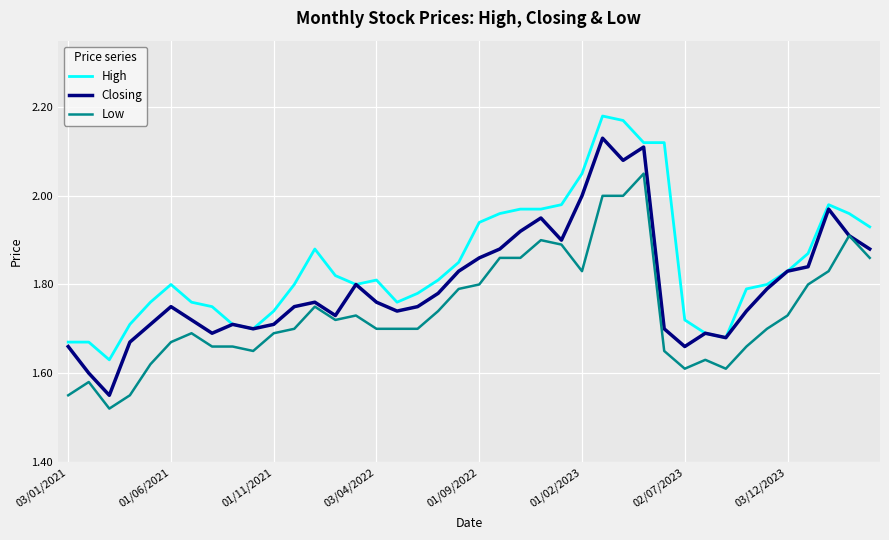

True or false: Low and High intersect in this chart.

False